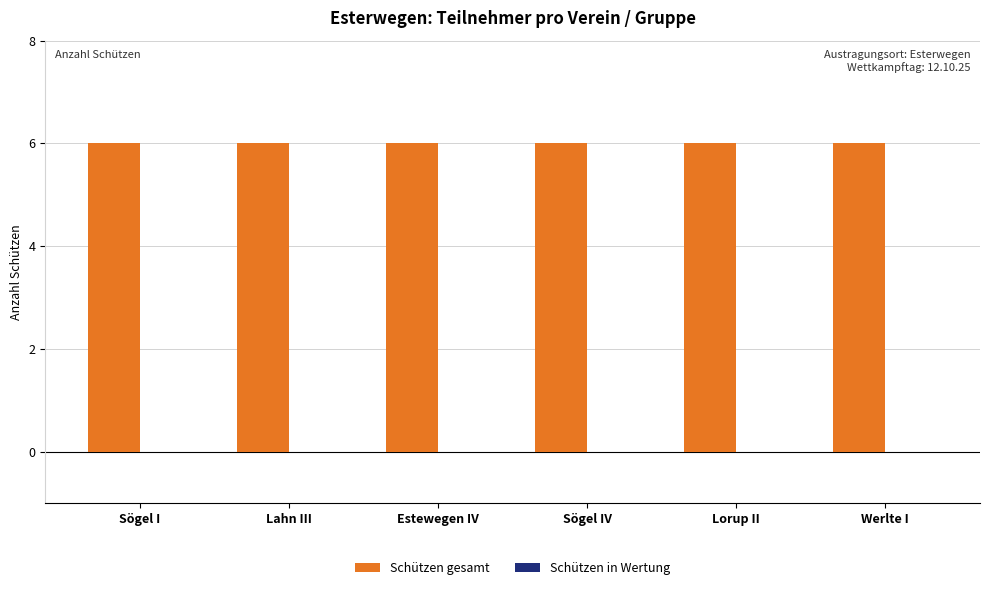

Which series changed the most between Lorup II and Werlte I?

Schützen gesamt